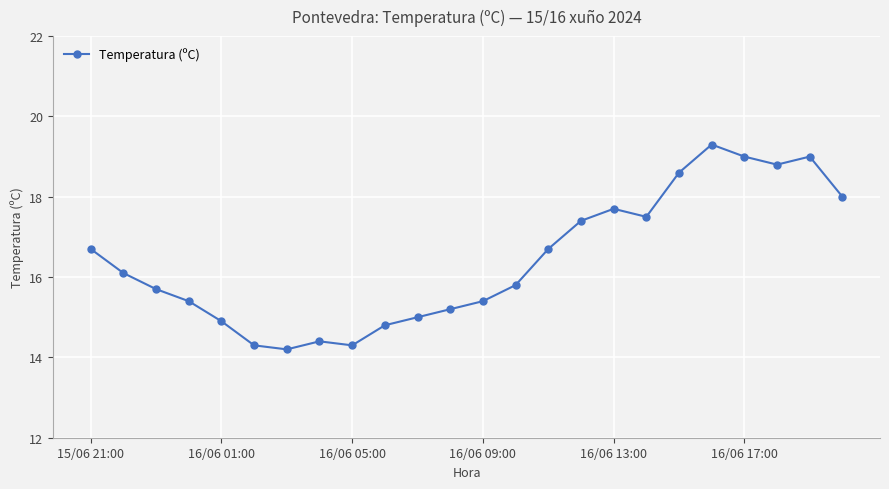

What is the maximum value shown in the chart?

19.3